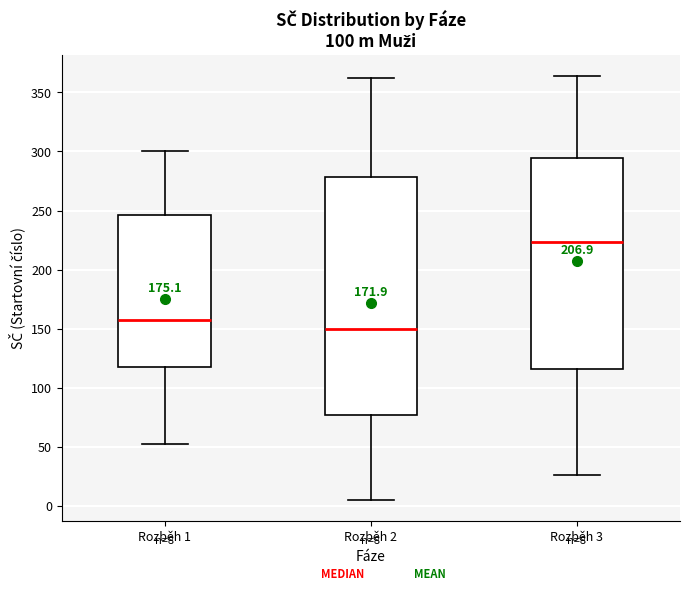

Comparing the boxes themselves (not the whiskers), which one is the tallest?

Rozběh 2